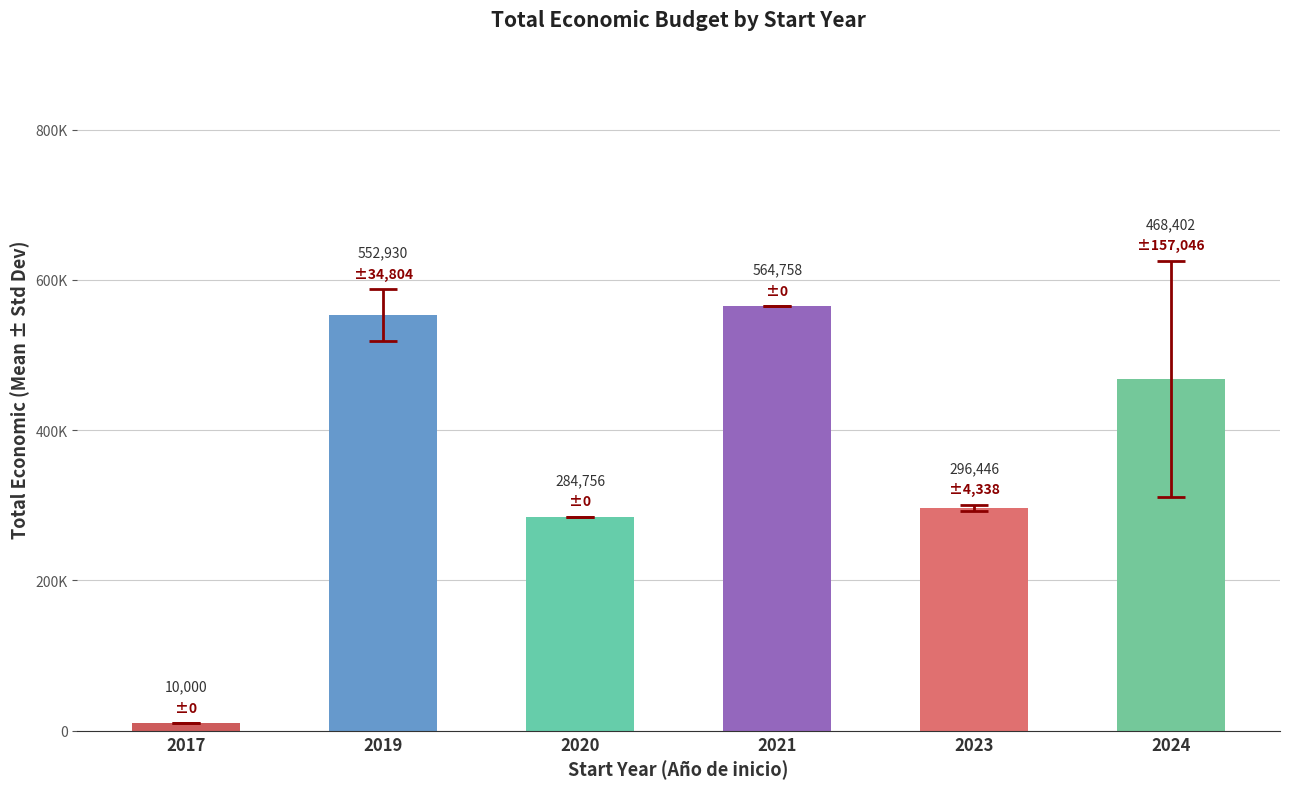

The value at 2024 is 468401.7. True or false?

True